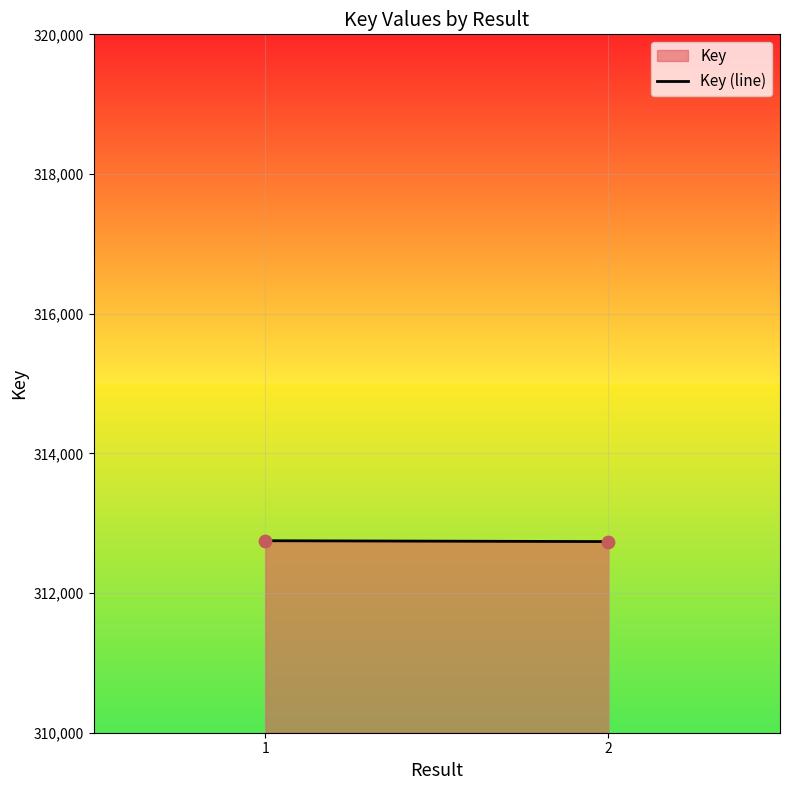

What is the range of Y values (max minus min)?

12